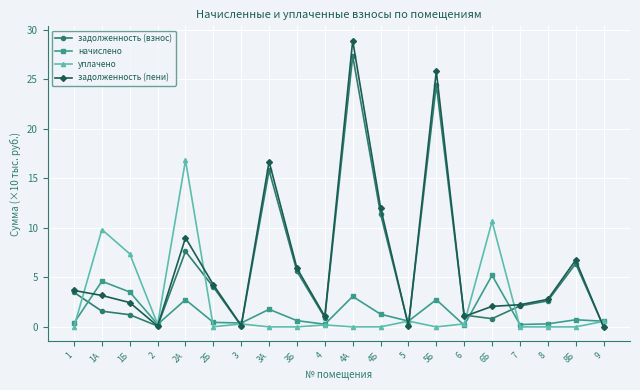

What is the label of the 15th point from the right?

2Б